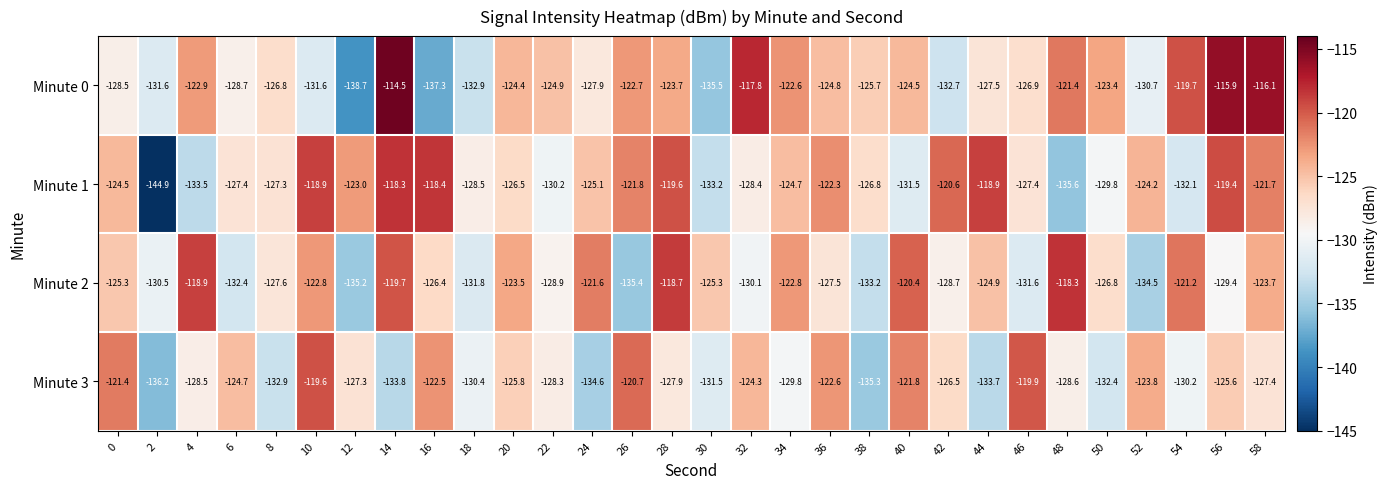

Which category has the highest value across all series?

14